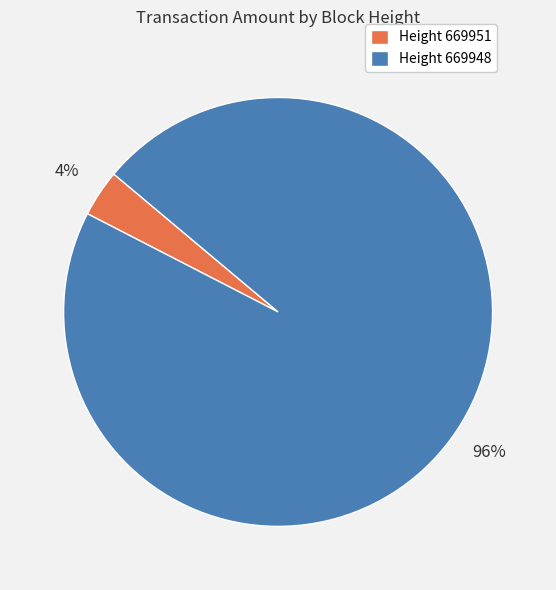

How many slices are in this pie chart?

2